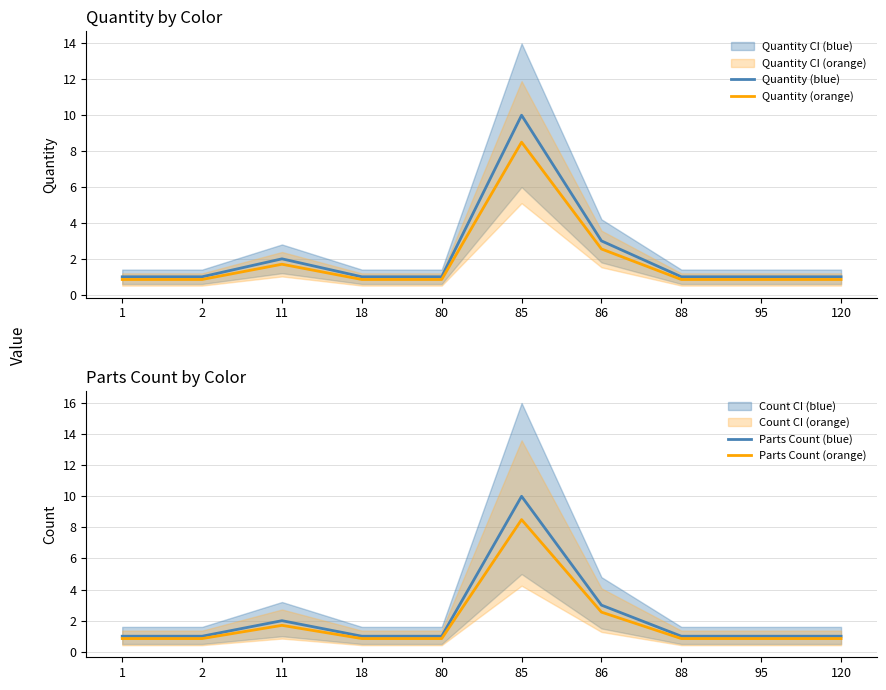

What is the maximum value for Quantity (blue)?

10.0